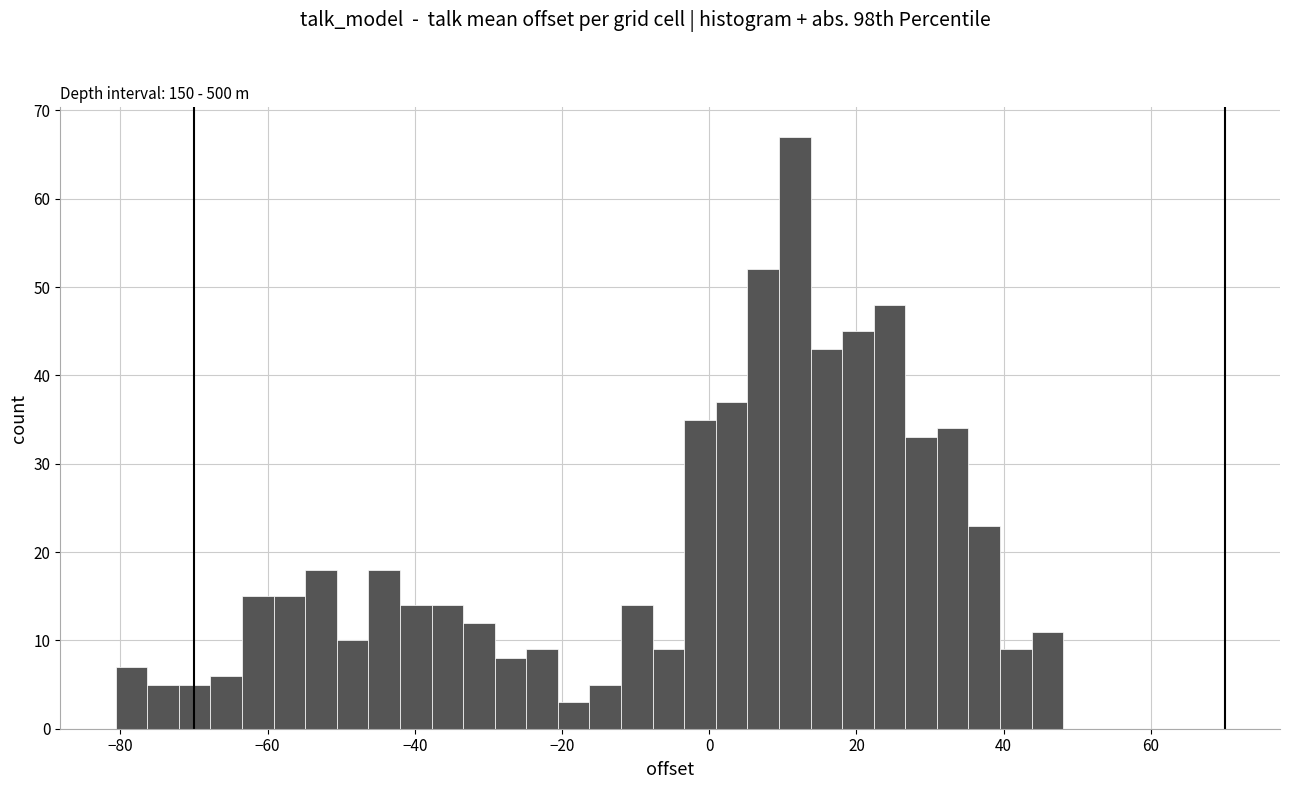

Read against the x-axis, roughly where is the centre of the tallest bar?

12